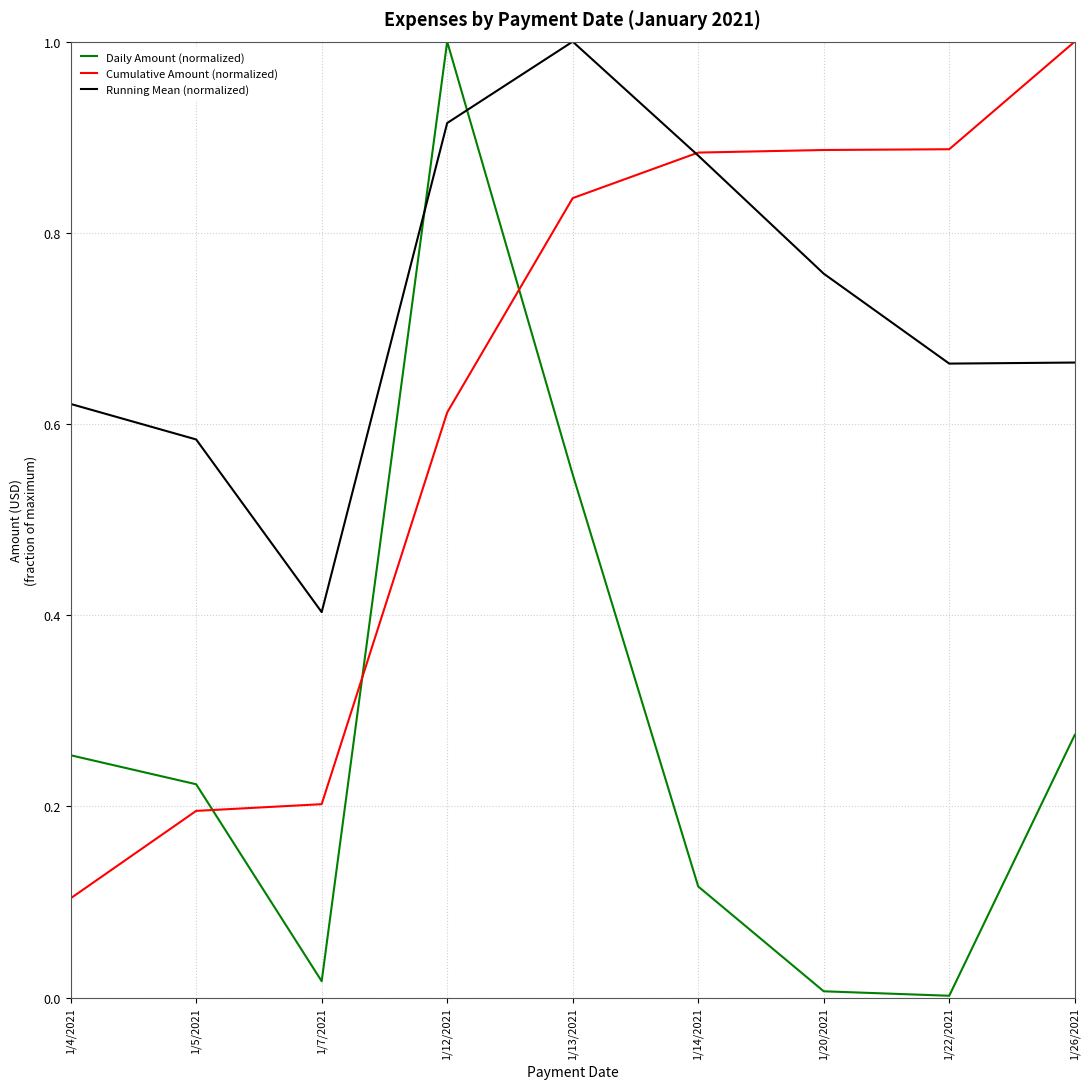

True or false: Running Mean (normalized) has more than 2 points higher than both neighbors.

False